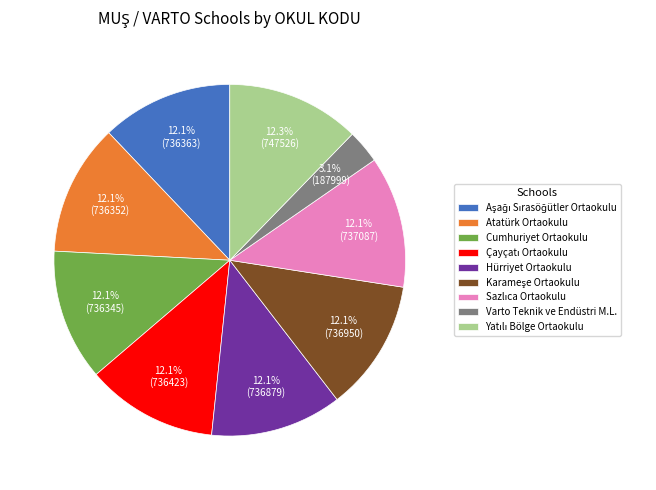

Is there a majority slice in this chart?

No